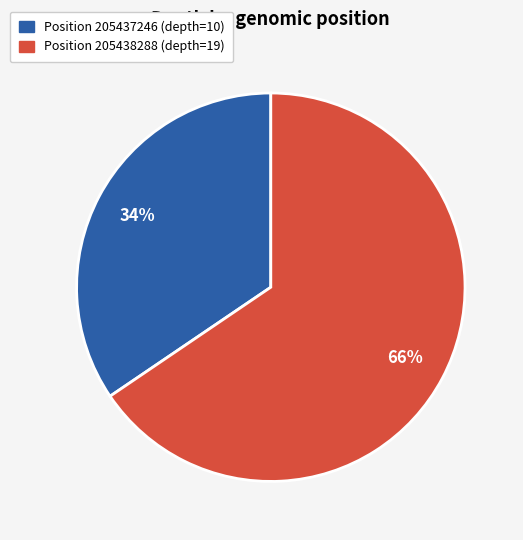

To the nearest percent, what is the average slice percentage?

50%